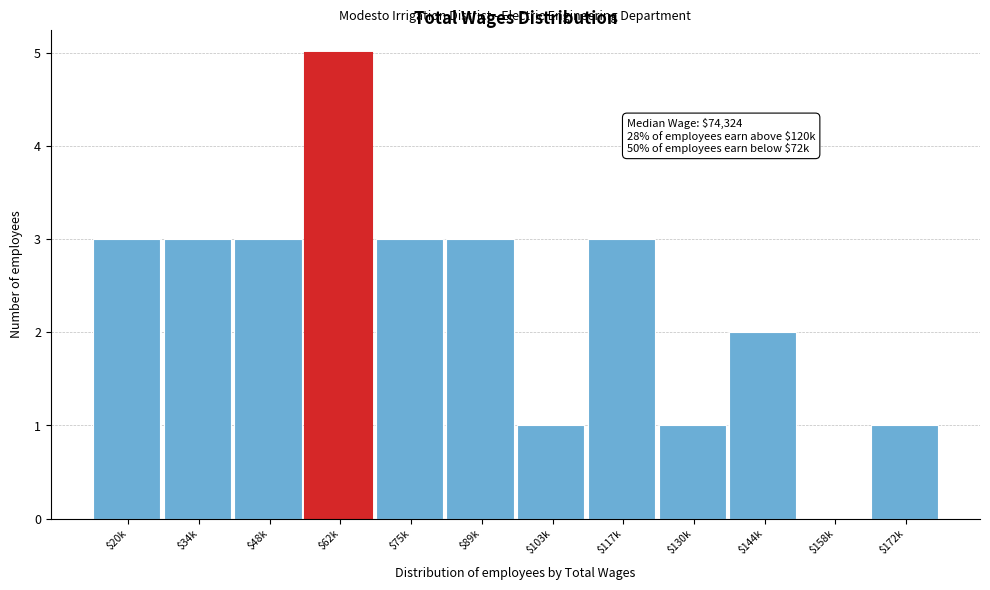

The chart shows a value of 2 at $75k. True or false?

False